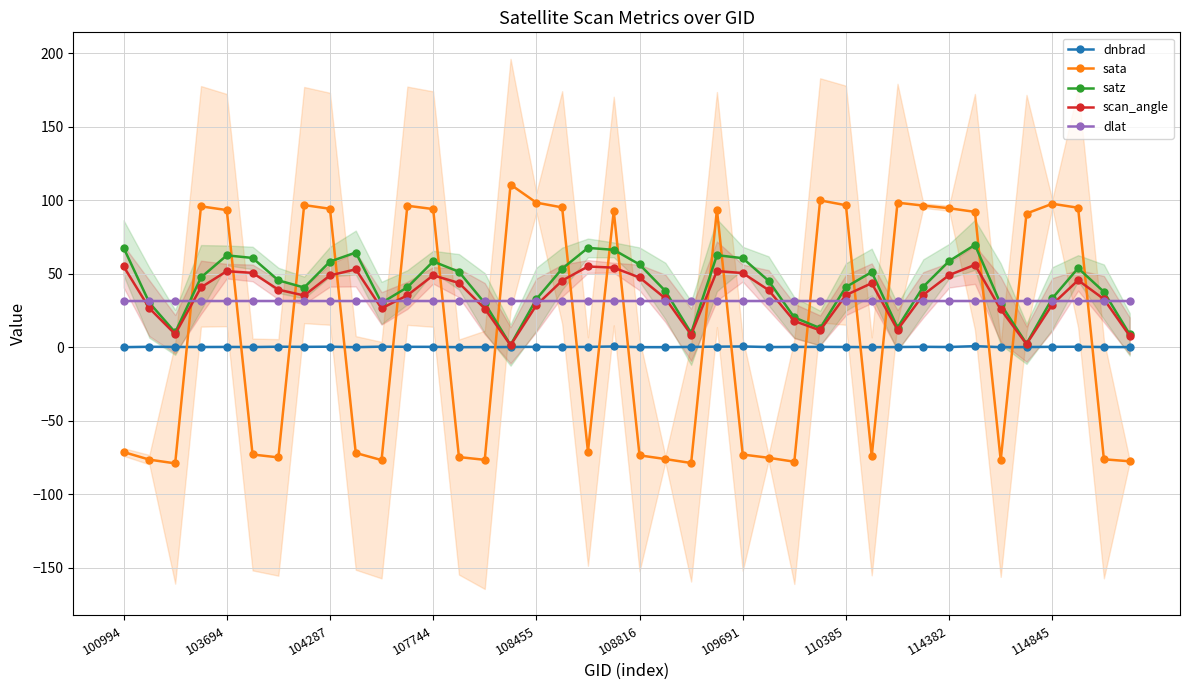

Which series has the largest range (max minus min)?

sata